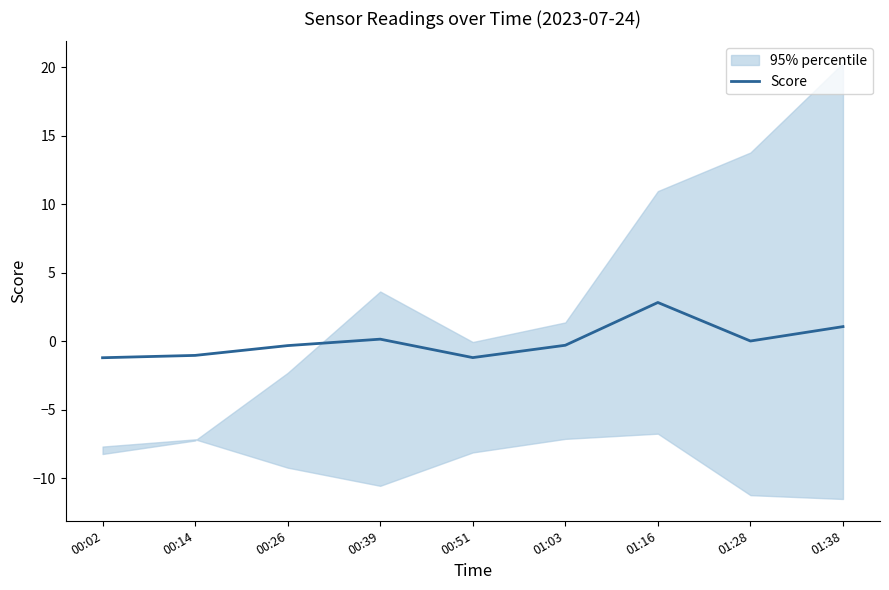

How many points are higher than both their immediate neighbors (excluding endpoints)?

2